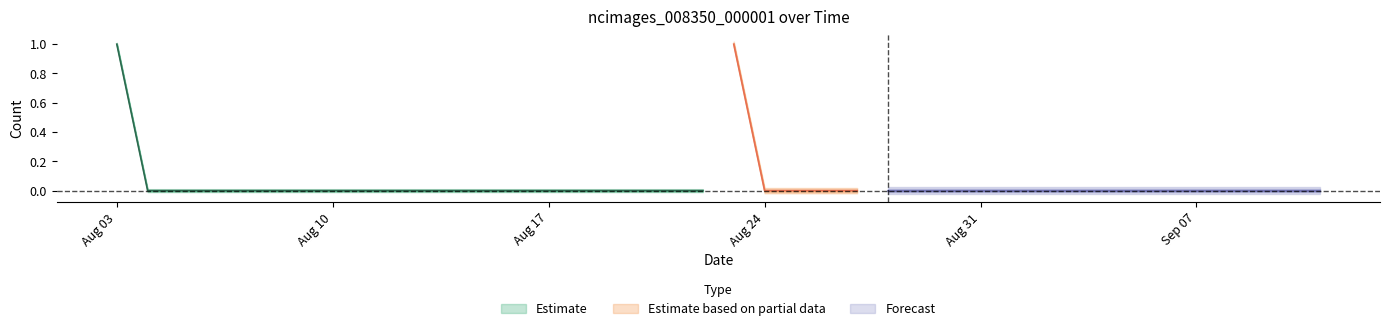

How many interior local peaks (higher than both neighbors) does the data have?

1